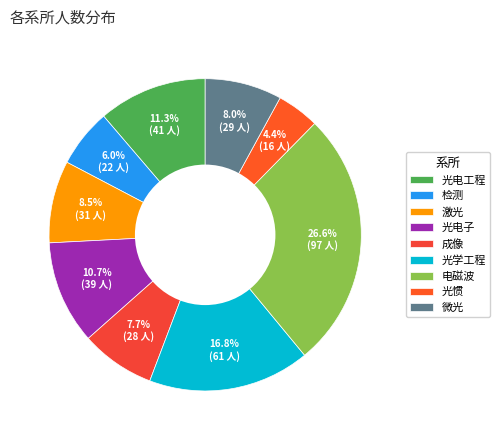

To the nearest percent, what is the average slice percentage?

11%